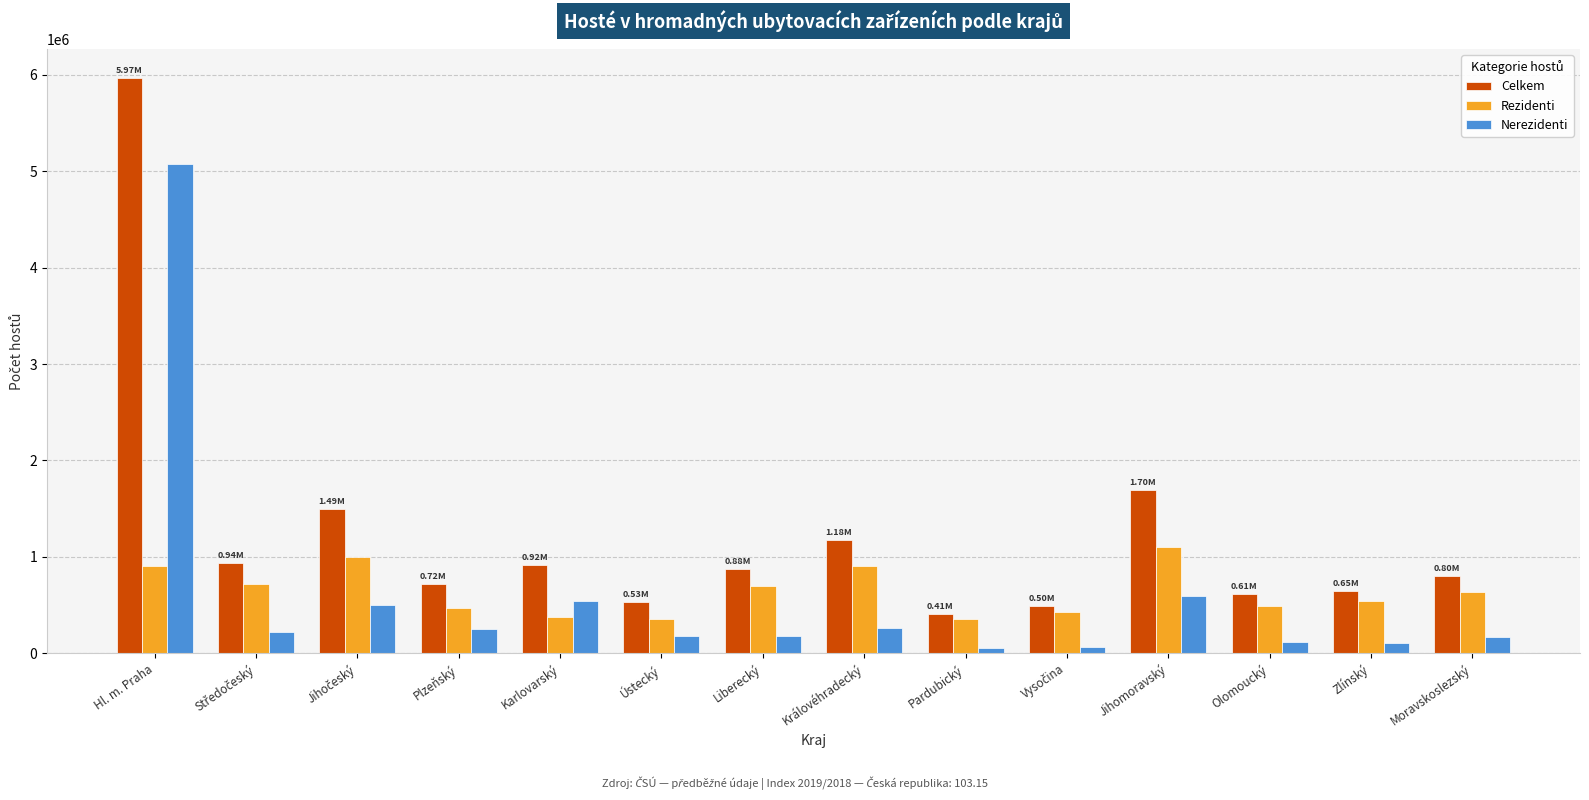

What is the maximum value for Celkem?

5971328